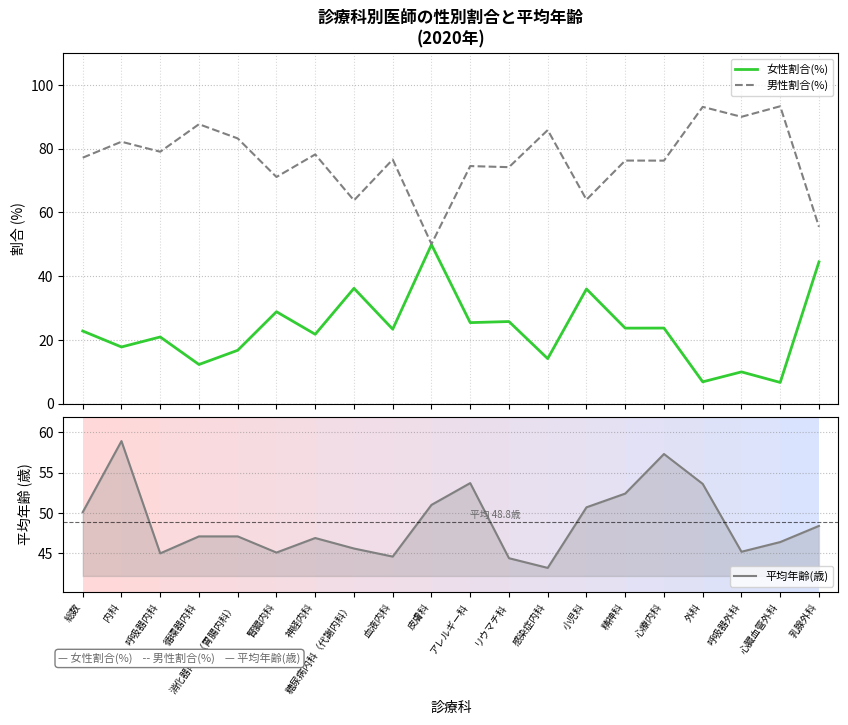

What is the sum of all 女性割合(%) values?

467.5